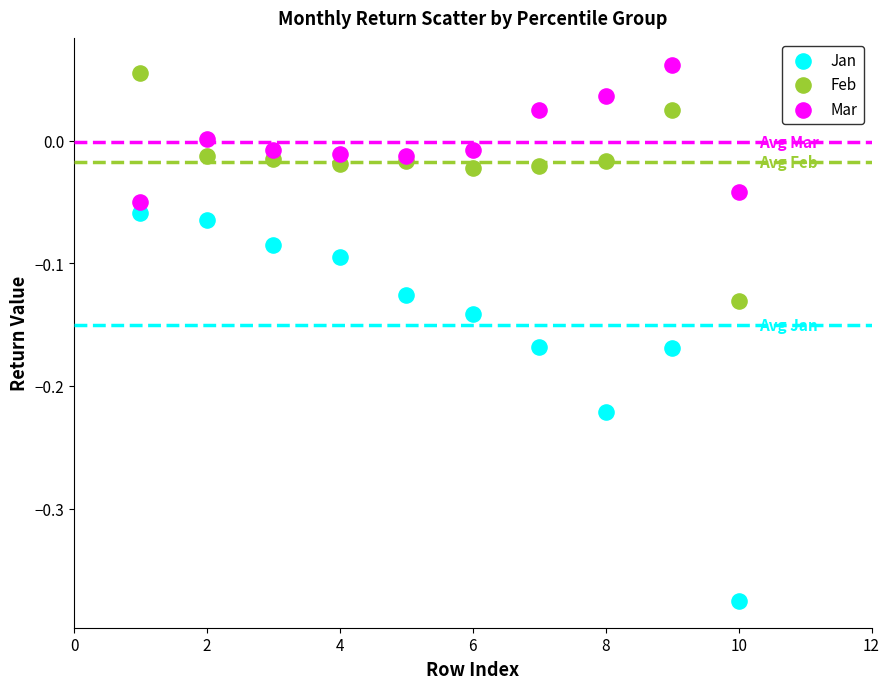

Which series reaches the minimum Y coordinate?

Jan